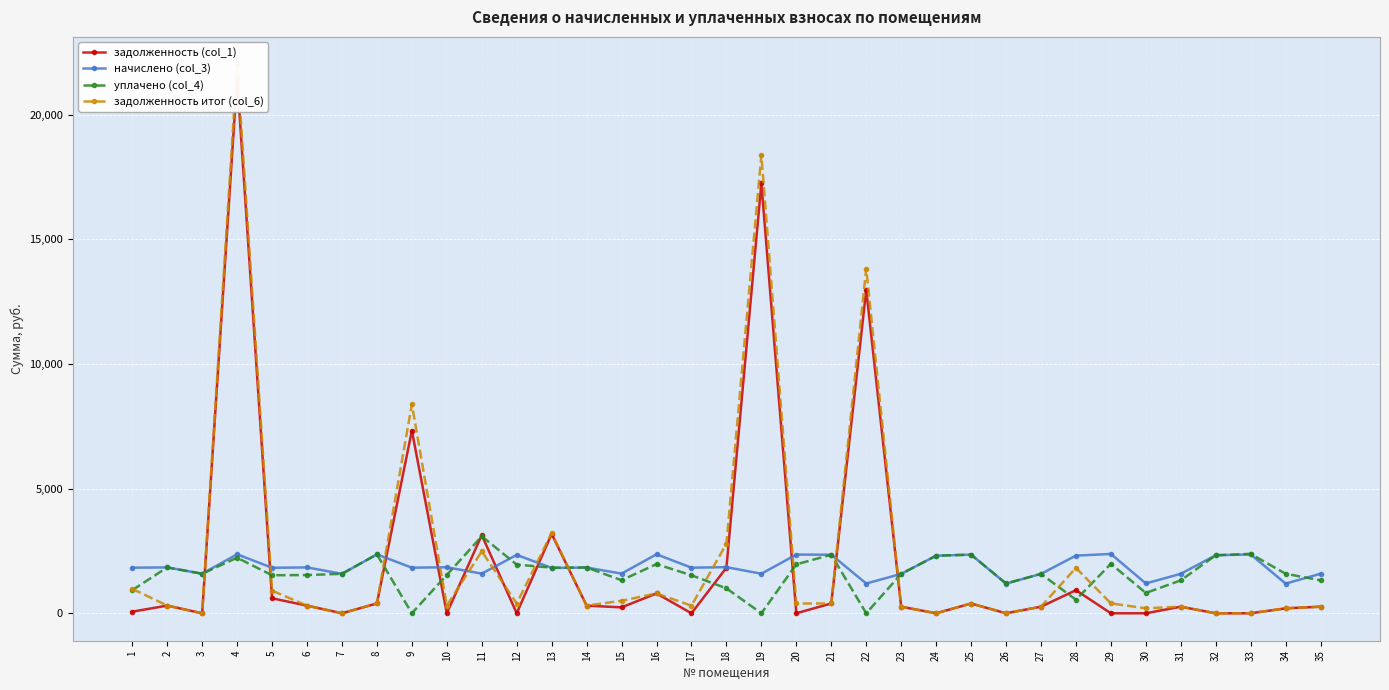

True or false: задолженность (col_1) has a value of 307.9 at 2.

True